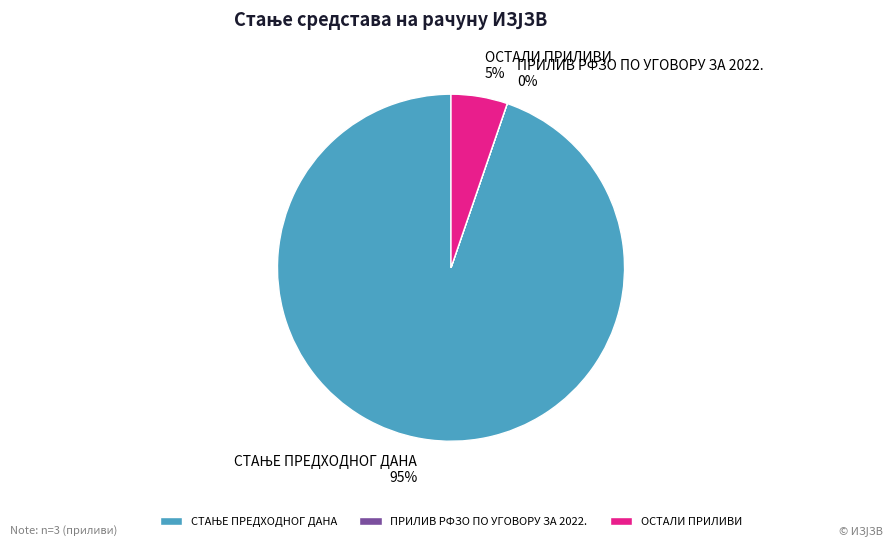

To the nearest percent, what is the difference between the largest and smallest slice percentages?

95%